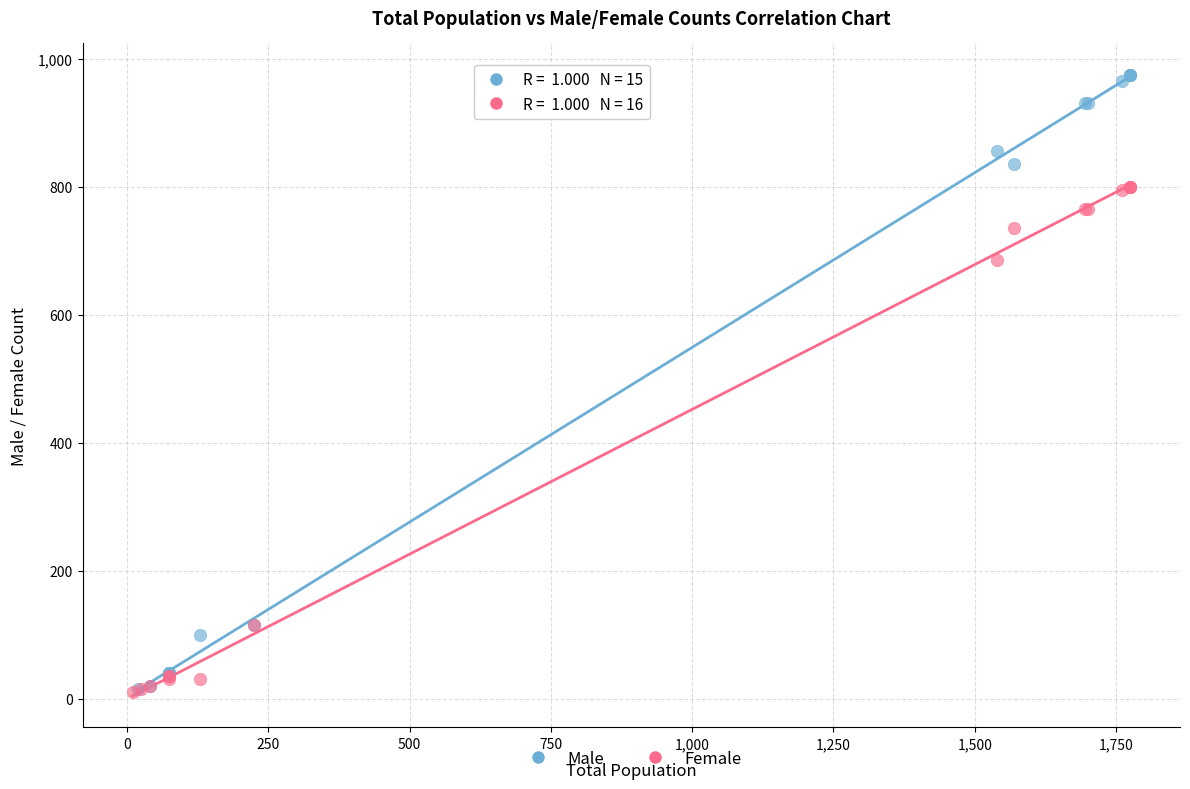

Which series reaches the maximum Y coordinate?

Male